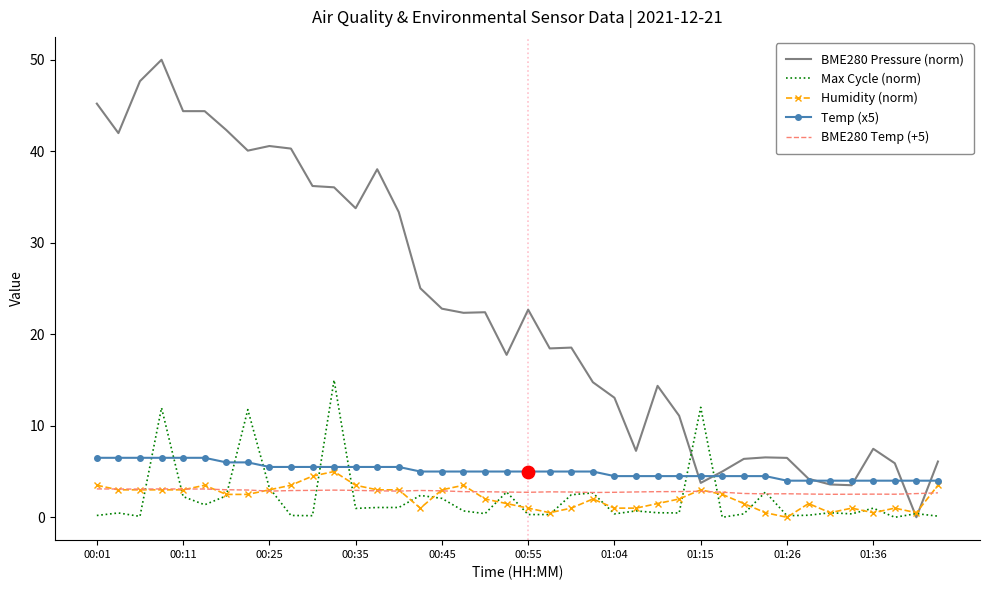

Which series has the largest total across all categories?

BME280 Pressure (norm)